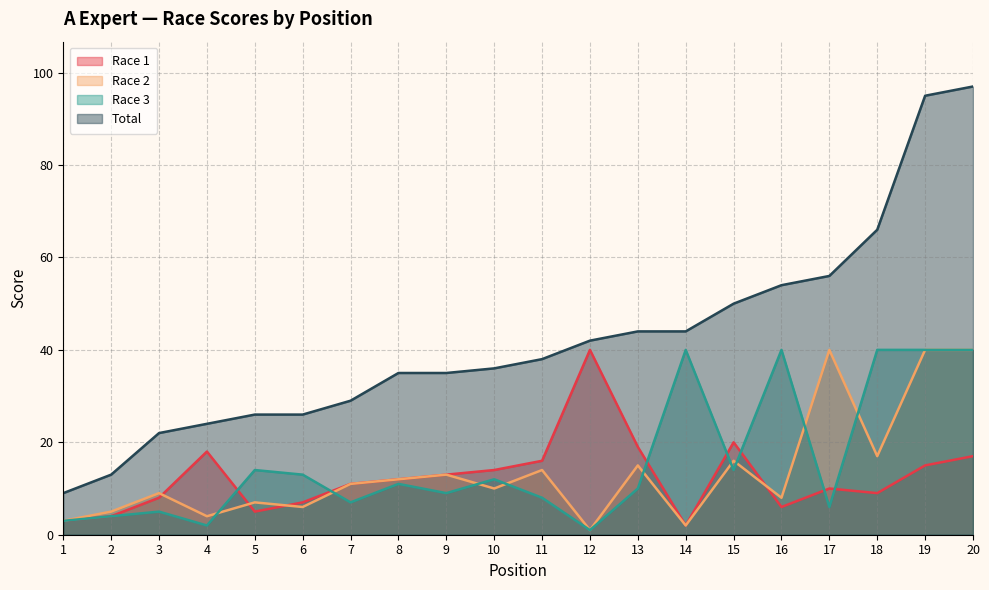

True or false: Race 2 and Total cross at least once.

False